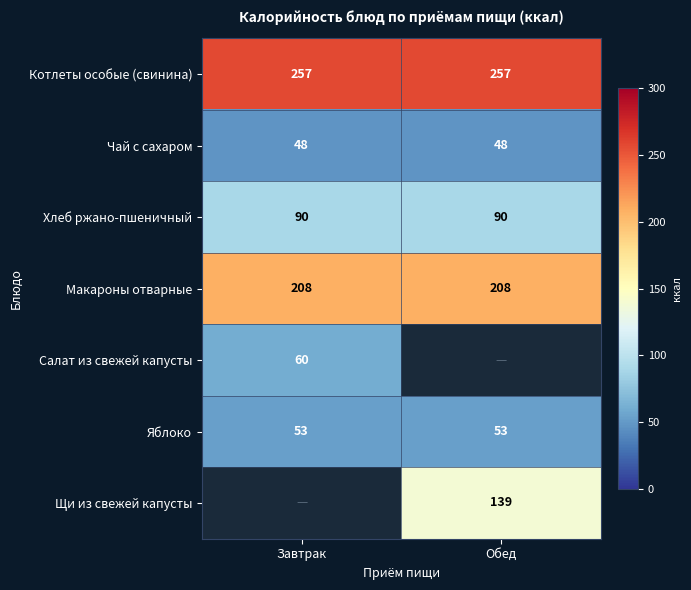

Read the Чай с сахаром value at Завтрак.

48